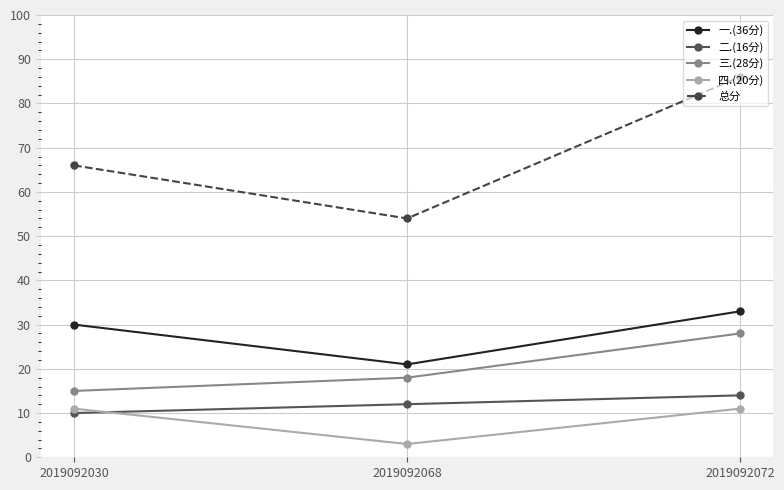

Which series has the largest total across all categories?

总分